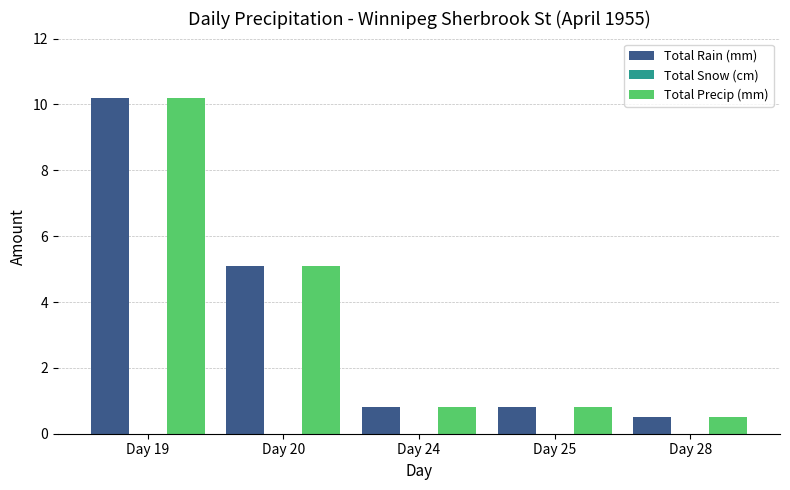

At which label does Total Rain (mm) reach its minimum?

Day 28